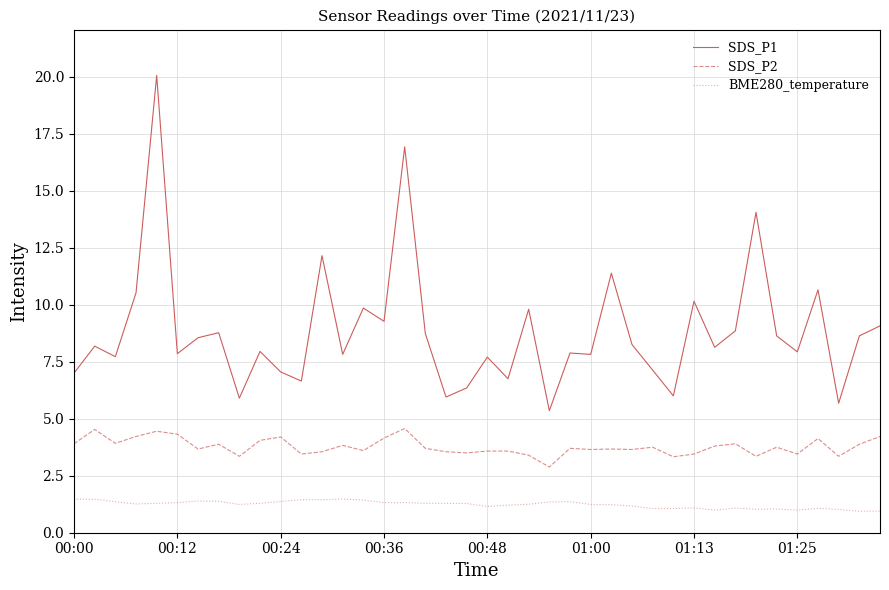

What is the maximum value for BME280_temperature?

1.5